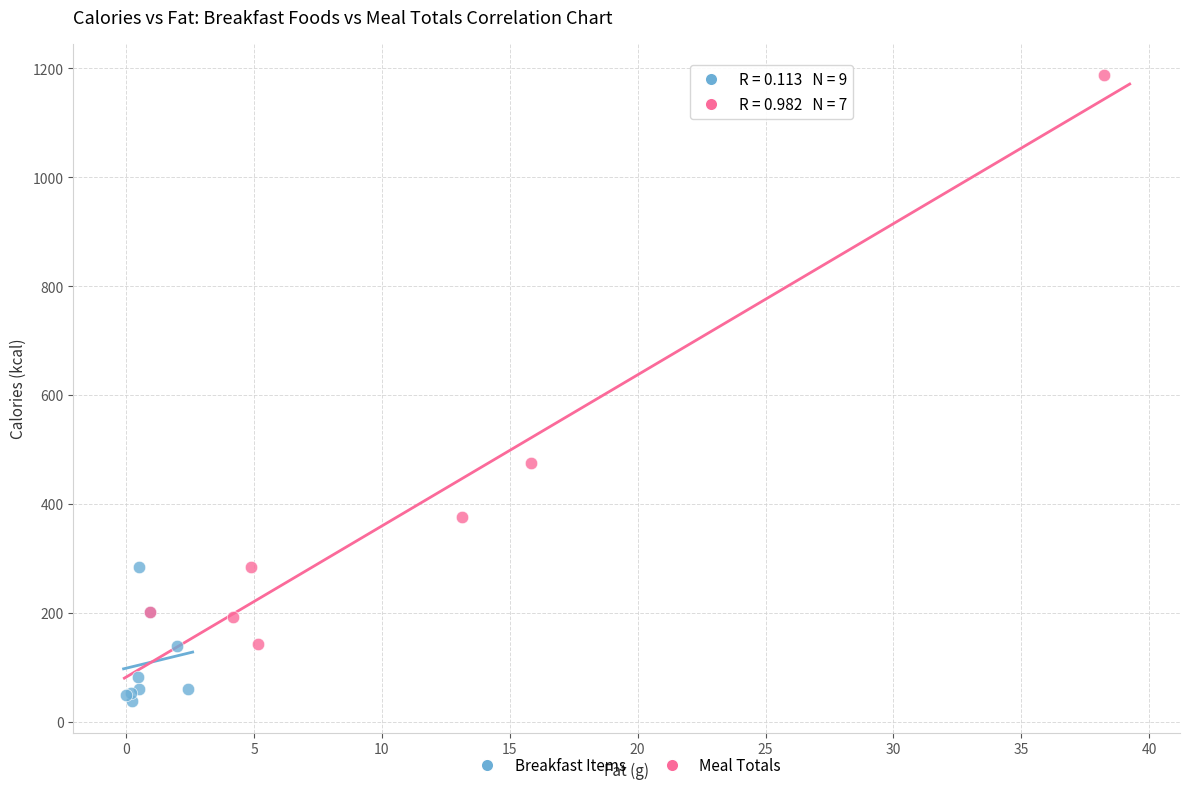

Which series reaches the maximum Y coordinate?

Meal Totals